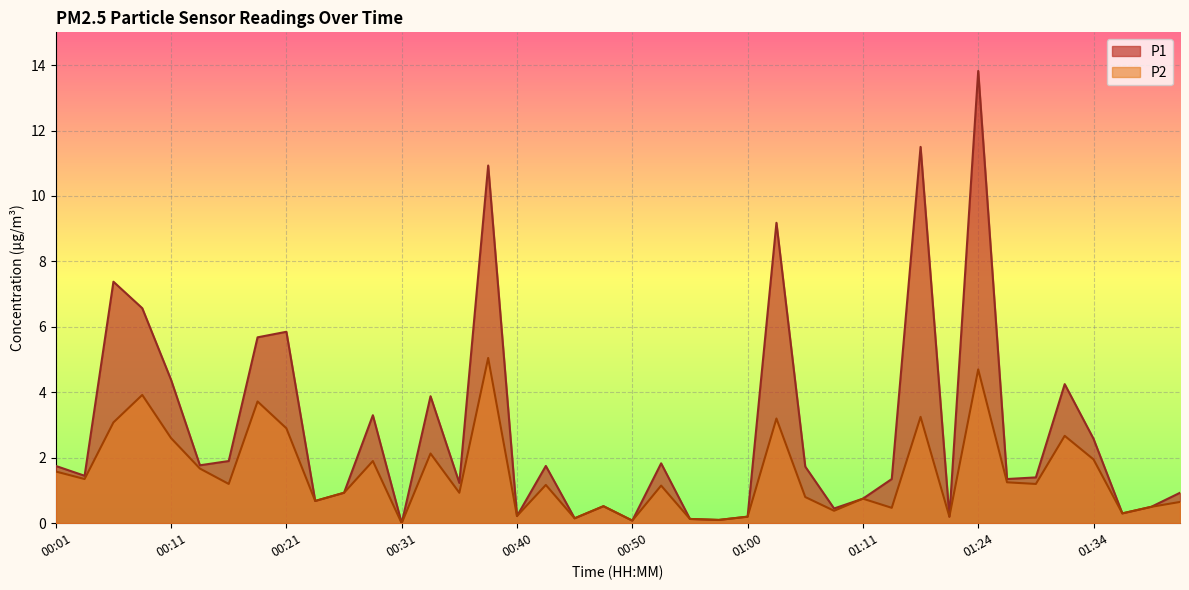

Does the chart display data point markers on the line(s)?

No